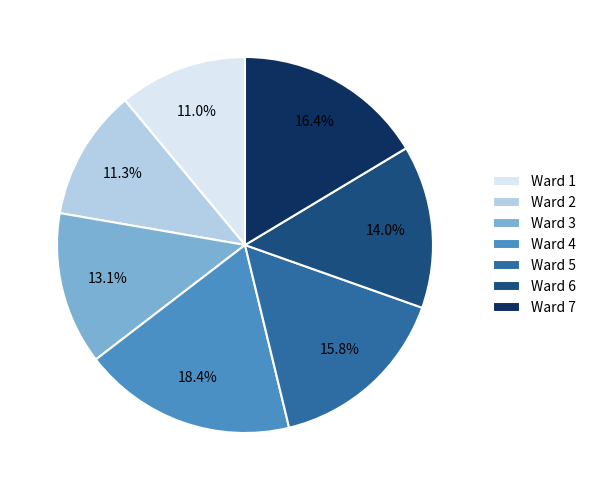

What is the ratio of the value at Ward 5 to the value at Ward 1?

1.4